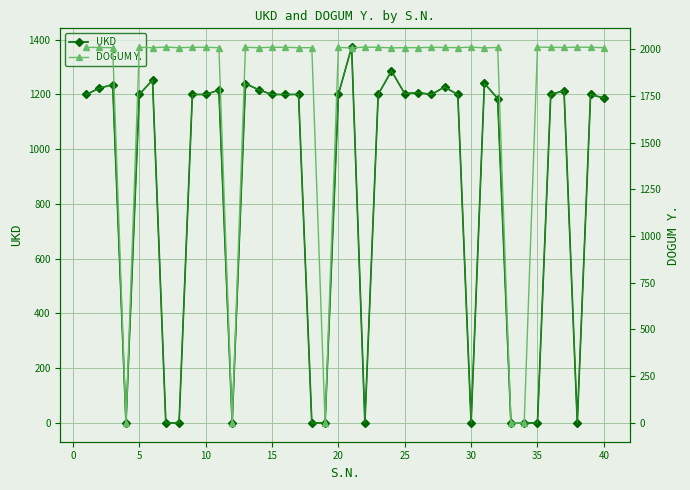

What are all the series names shown in the legend?

UKD, DOGUM Y.